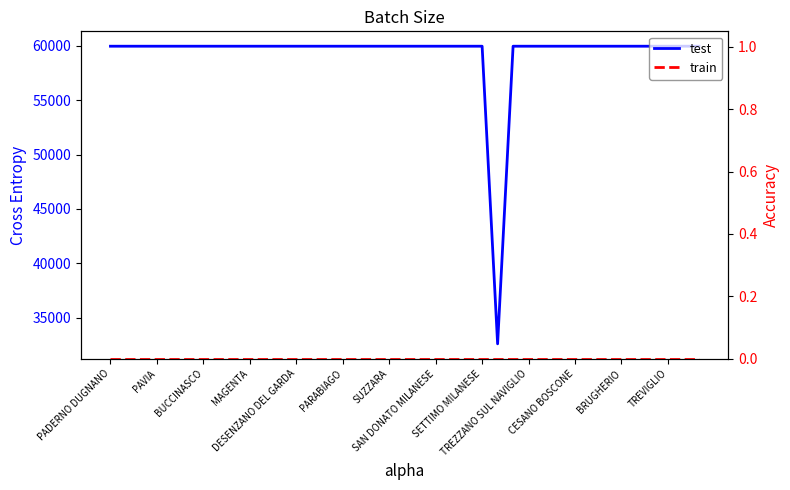

What position from the right is 34?

5